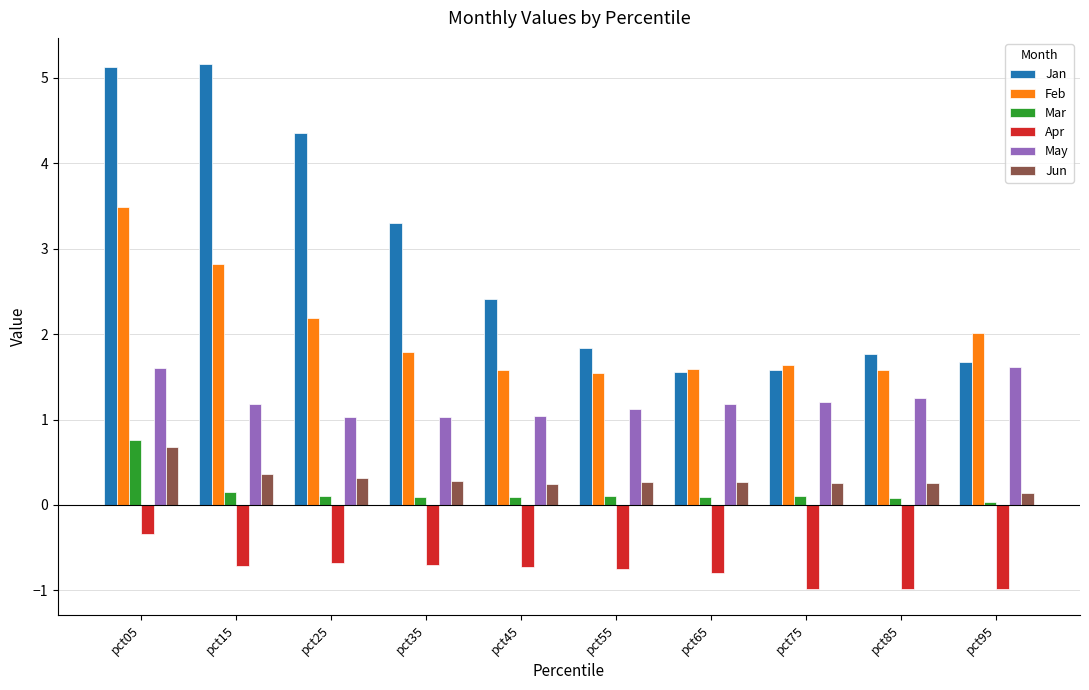

Which series changed the most between pct15 and pct65?

Jan